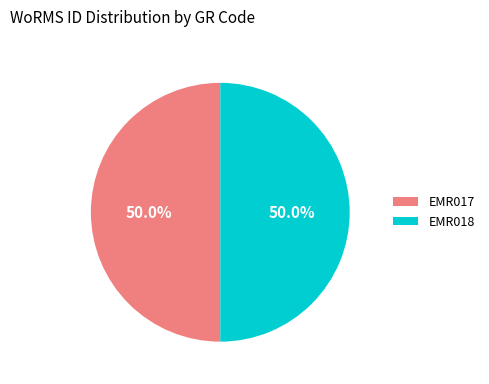

Is it true that EMR017 is 50% of the pie?

True